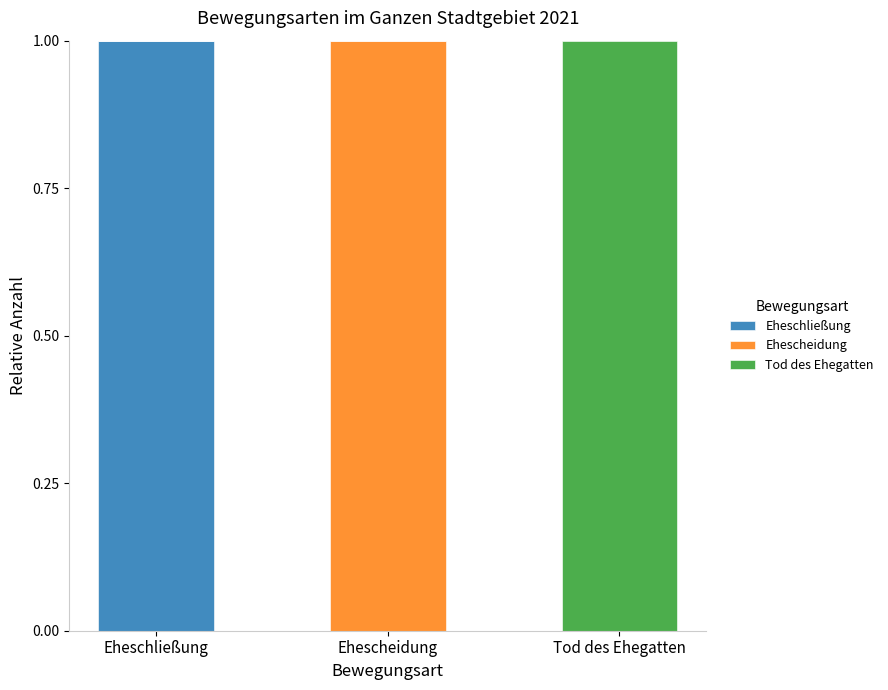

Reading left to right, what are the values for Eheschließung?

Eheschließung=1	Ehescheidung=0	Tod des Ehegatten=0